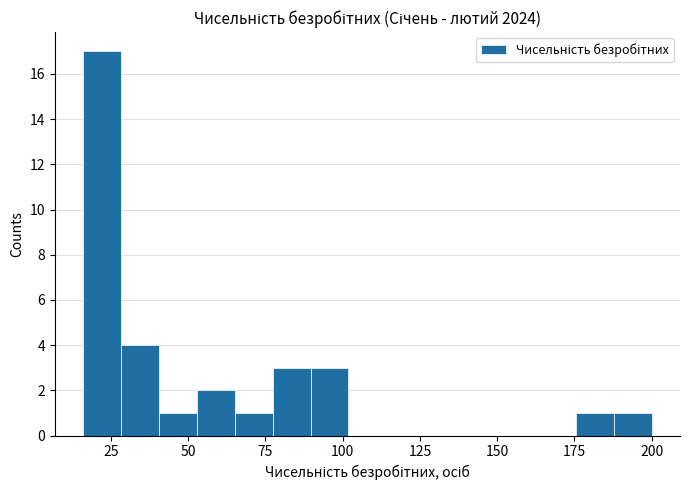

Read against the x-axis, roughly where is the centre of the tallest bar?

20